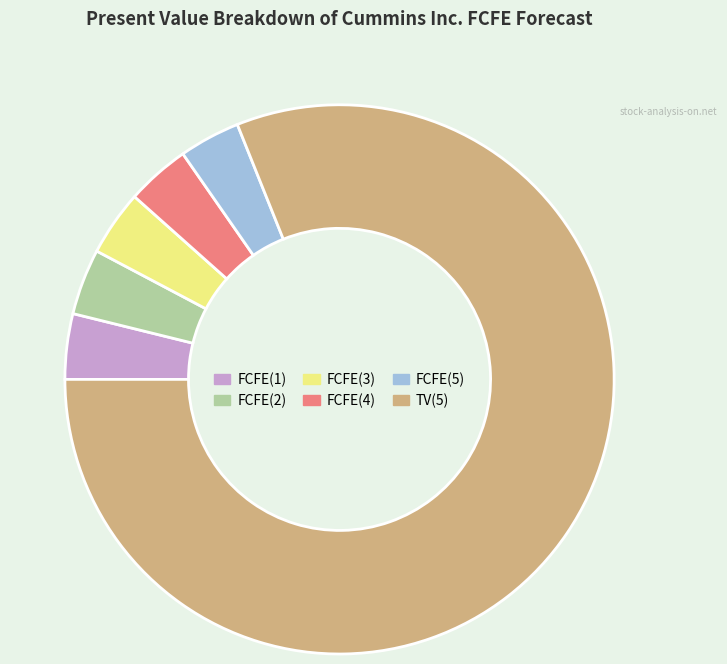

Do TV(5) and FCFE(4) together represent more than half of the pie?

Yes